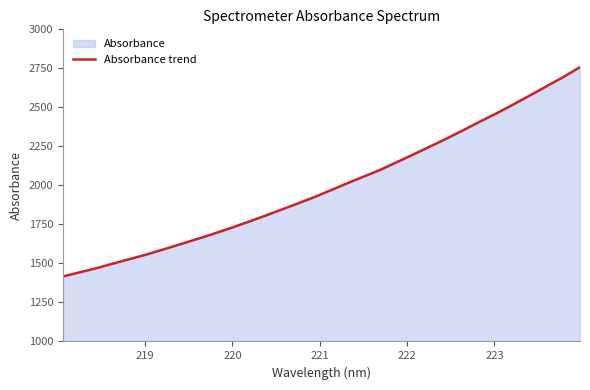

What is the difference between the maximum and minimum values?

1341.2